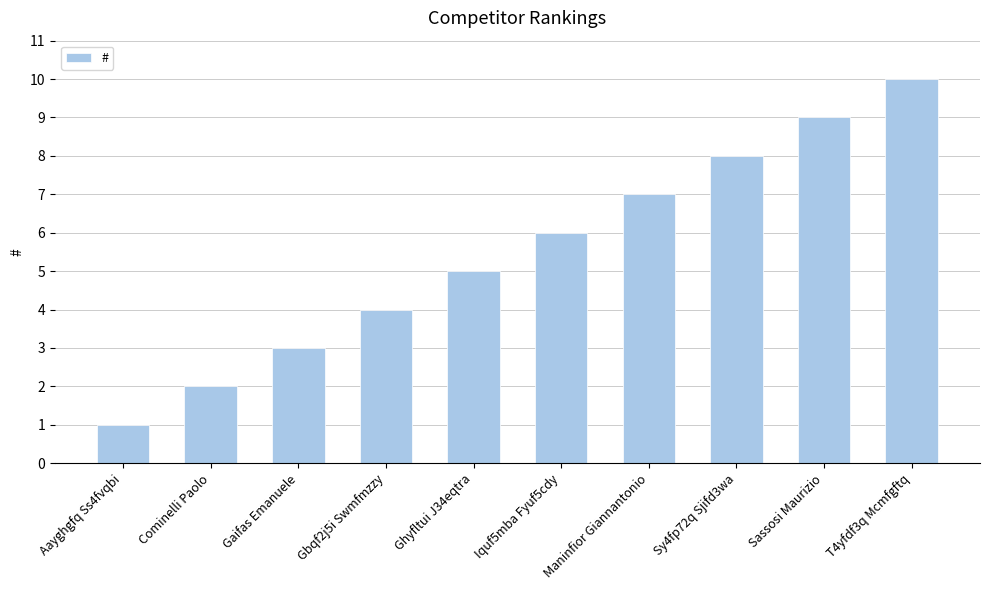

True or false: the data shows 5 at Gbqf2j5i Swmfmzzy.

False